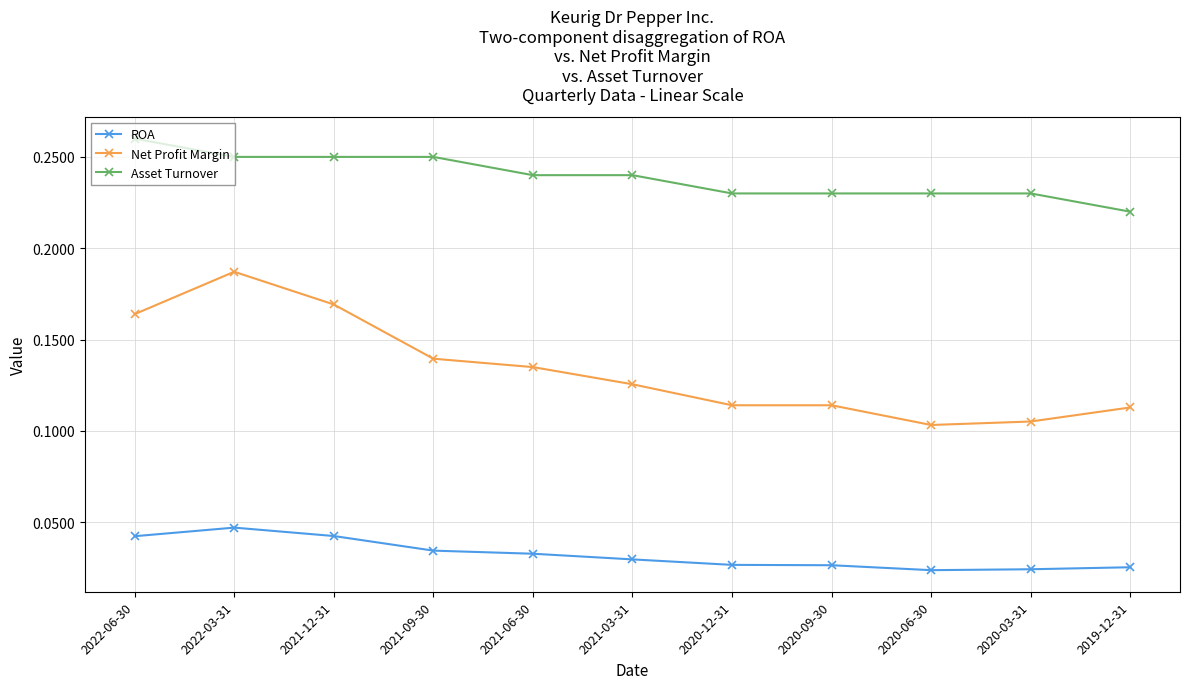

List the series in order of their overall mean, lowest first.

ROA, Net Profit Margin, Asset Turnover